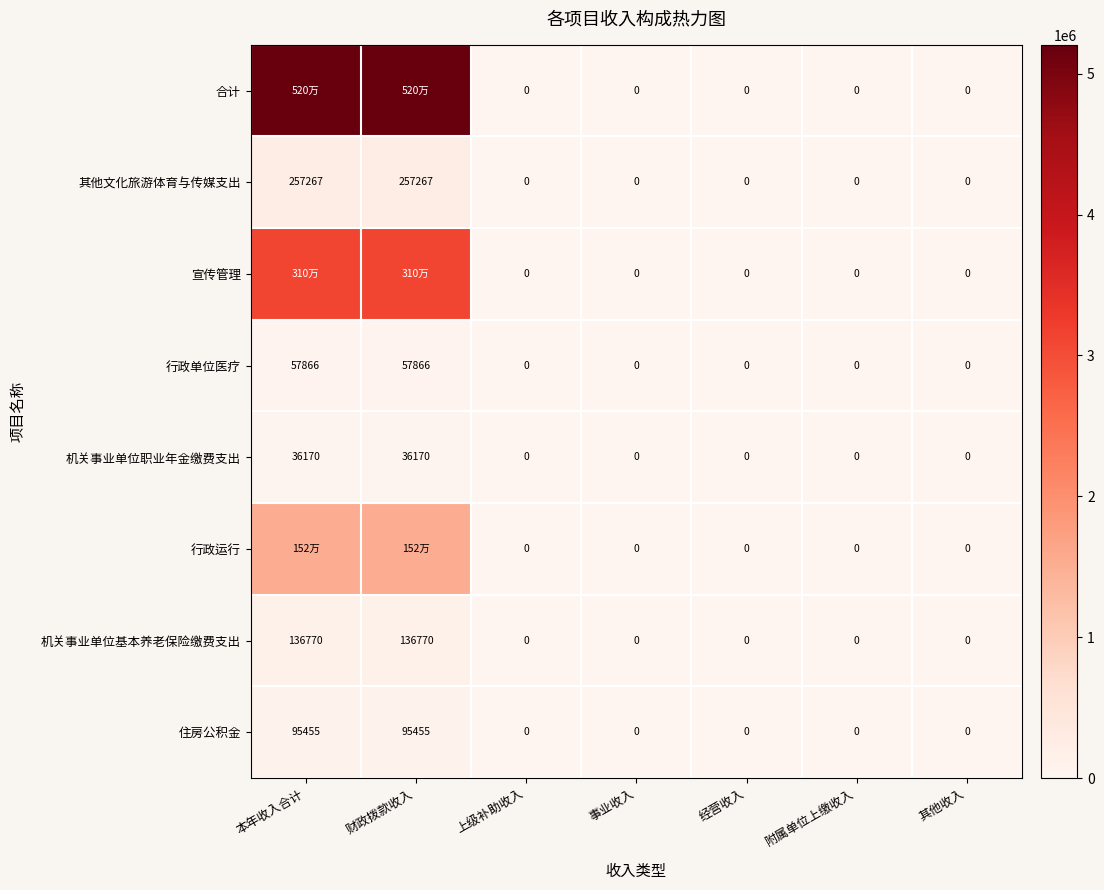

Which category has the lowest value in the 行政运行 series?

上级补助收入